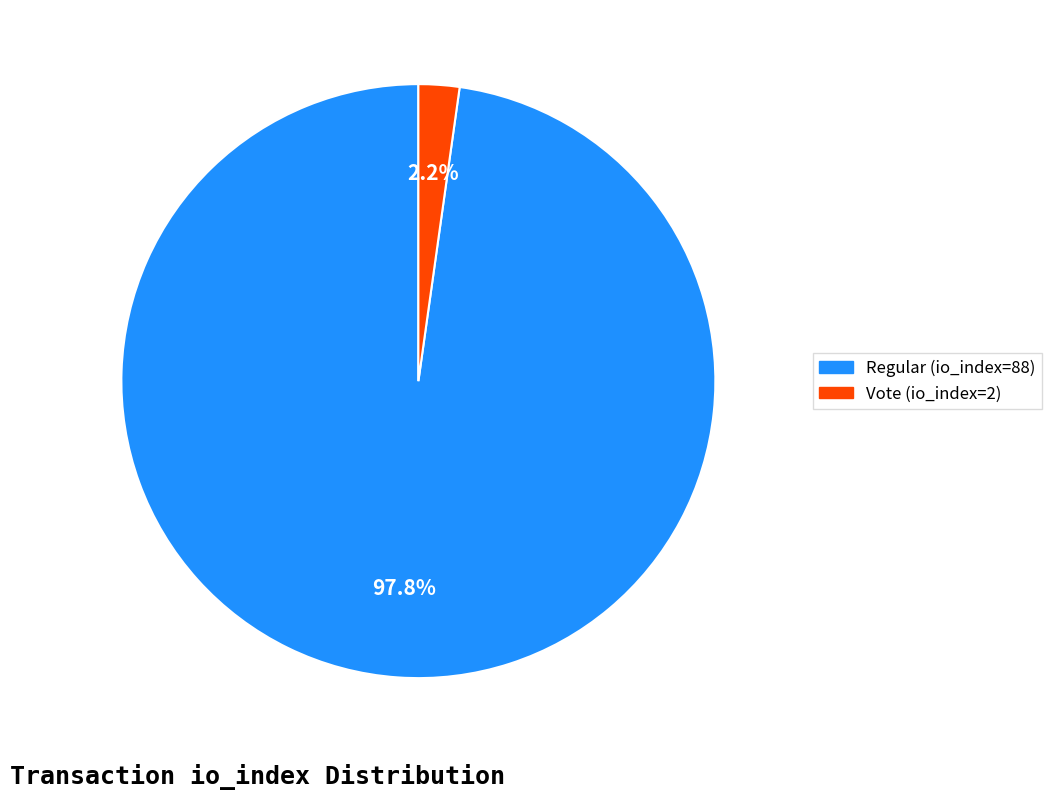

Is it true that Vote (io_index=2) is 2% of the pie?

True